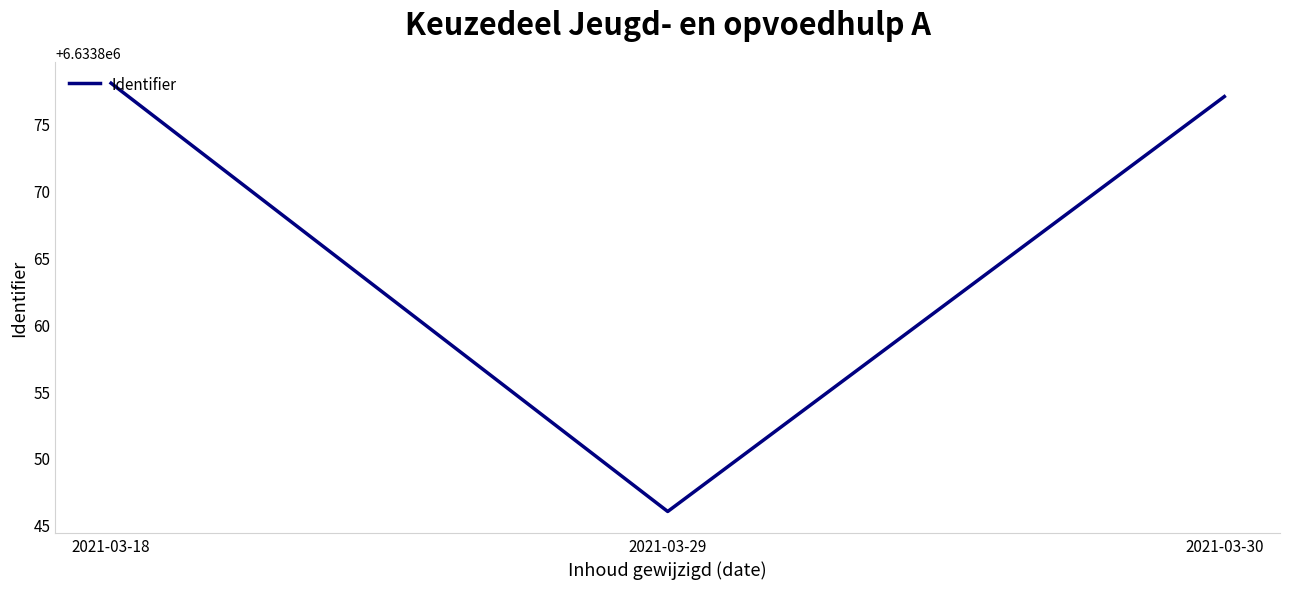

Between 2021-03-29 and 2021-03-30, which is larger?

2021-03-30